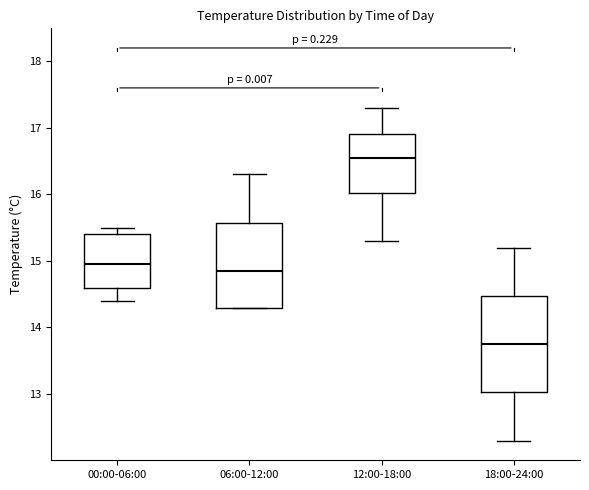

Which box's median line is the lowest?

18:00-24:00